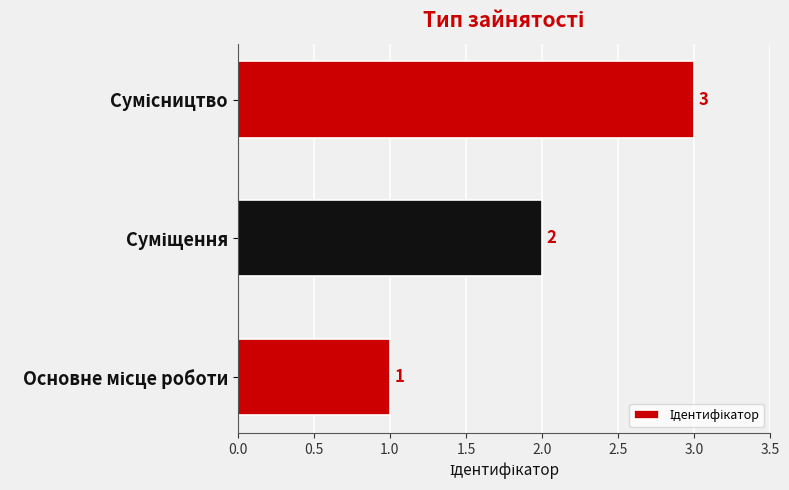

Count the values in the range 1 to 3.

3